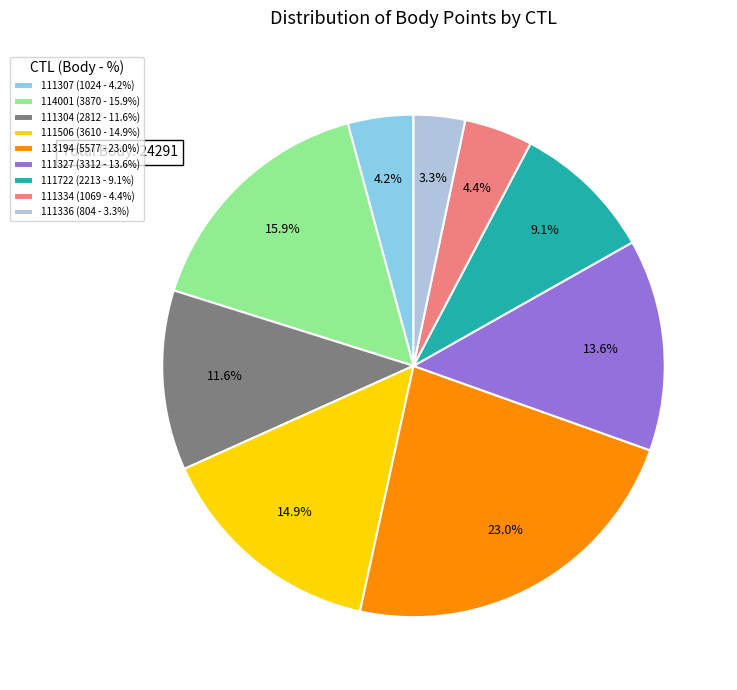

What is the smallest slice in the pie chart?

111336